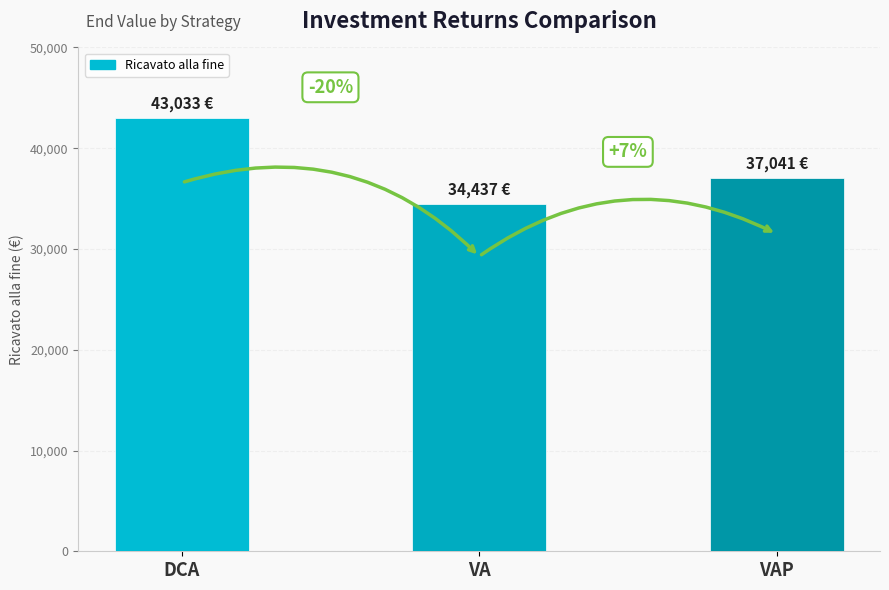

What is the value of the 2nd bar from the left?

34437.2